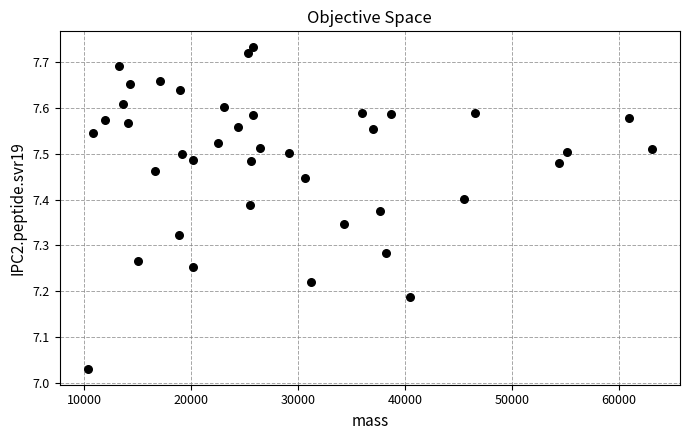

What is the range of Y values (max minus min)?

0.7